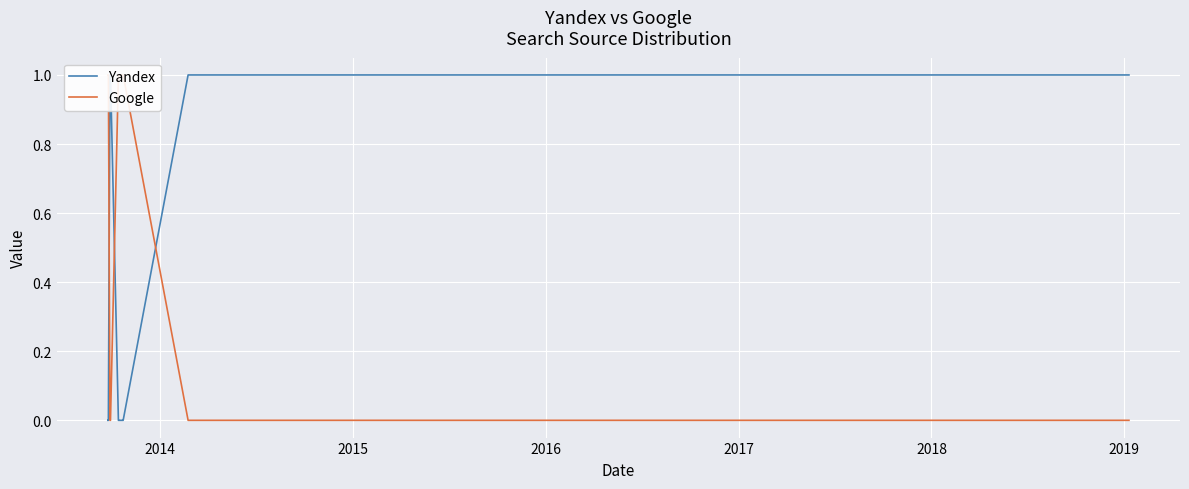

Is it true that Yandex equals 2 at 10?

False